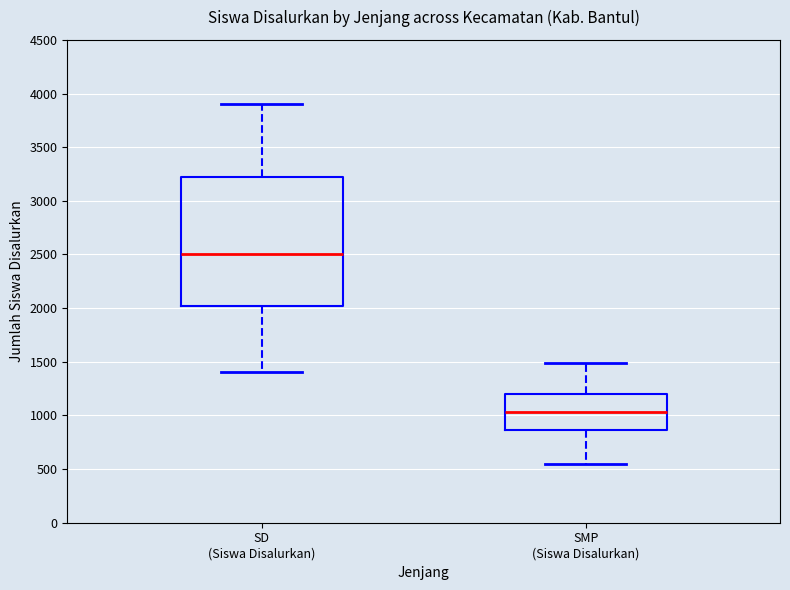

Reading left to right, read every box against the y-axis: the position of its median line, the range the box covers, and the ends of its whiskers. The values are not printed on the chart, so give them approximately, as read against the axis.

SD (Siswa Disalurkan): median 2500, box 2000 to 3200, whiskers 1400 to 3900
SMP (Siswa Disalurkan): median 1050, box 850 to 1200, whiskers 550 to 1500